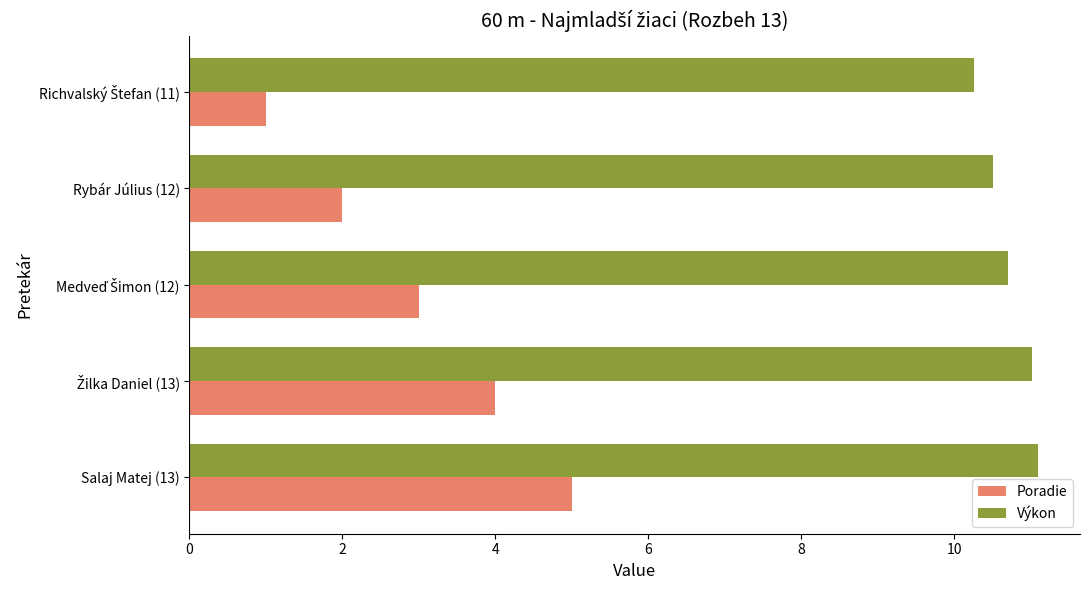

Which series has the largest total across all categories?

Výkon